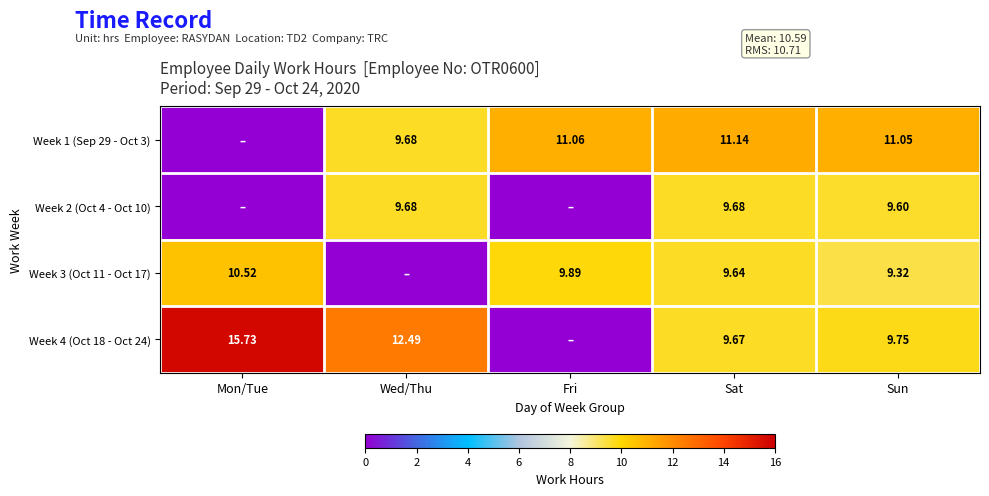

Is the value of Week 1 (Sep 29 - Oct 3) at Fri greater than the value of Week 4 (Oct 18 - Oct 24) at Mon/Tue?

No